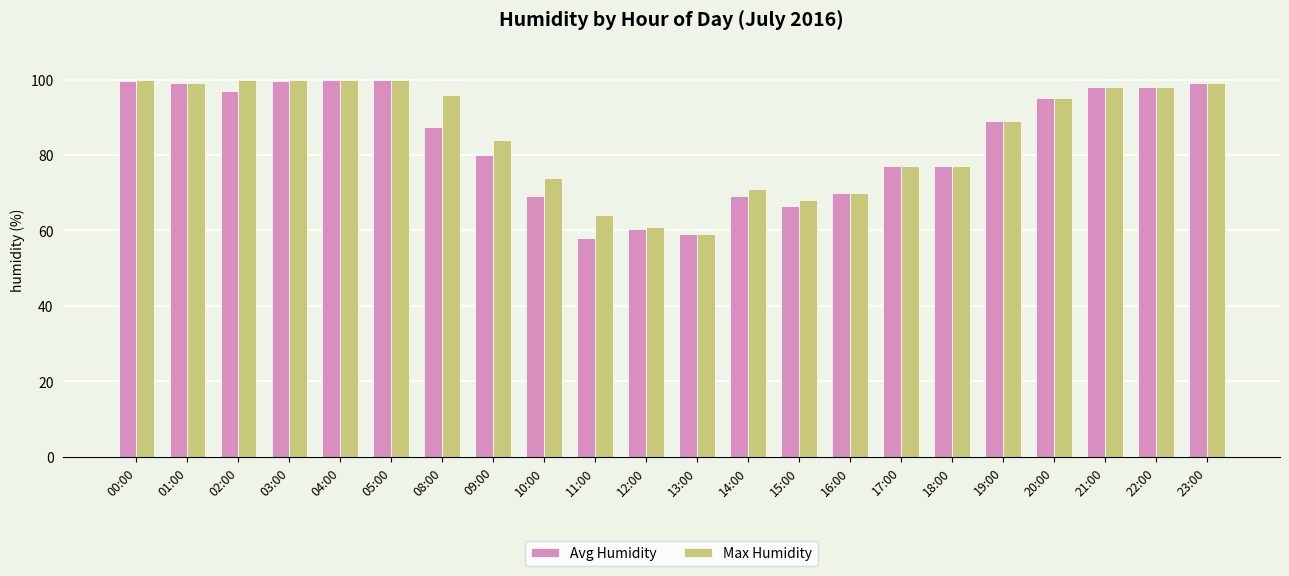

Count the number of data series in this chart.

2